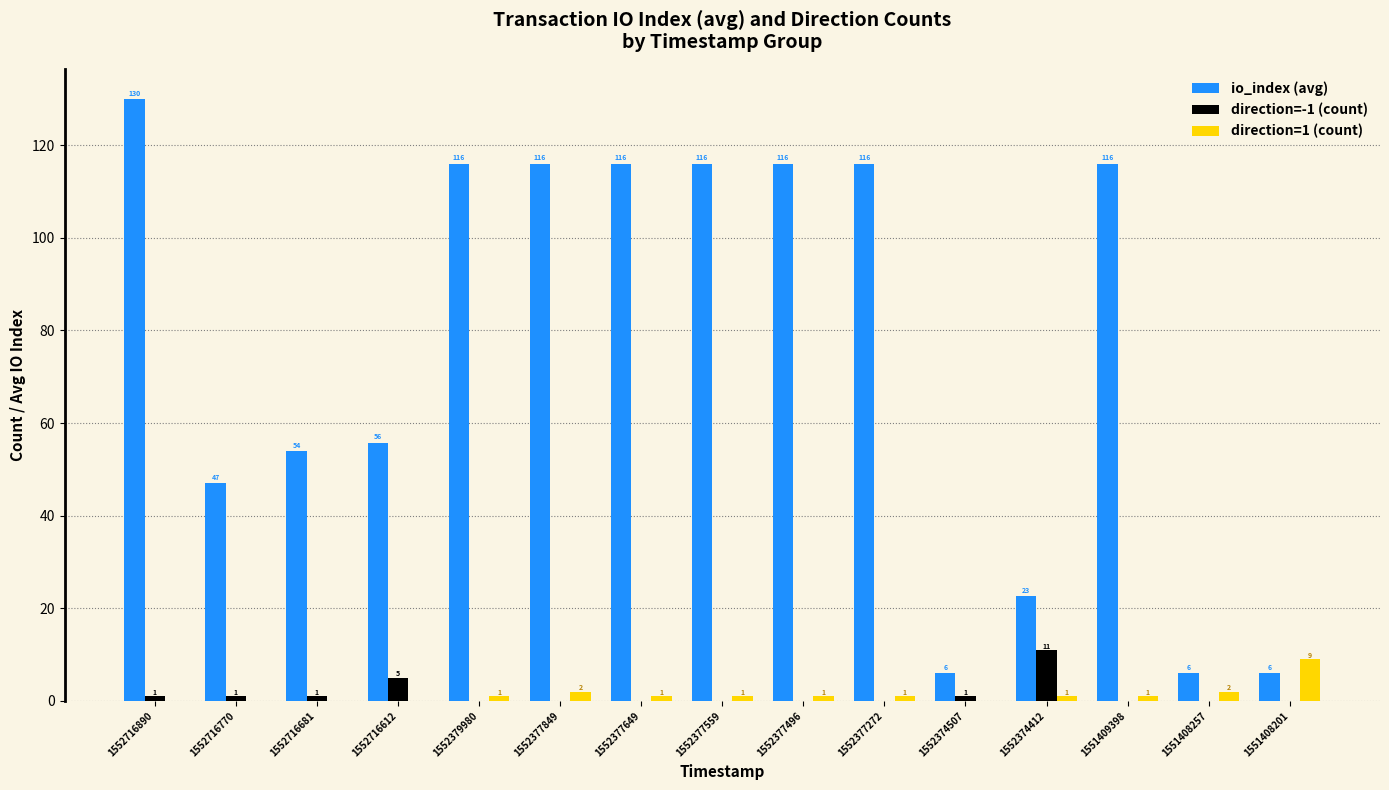

Between 1552716612 and 1552377649, which series saw the biggest shift?

io_index (avg)